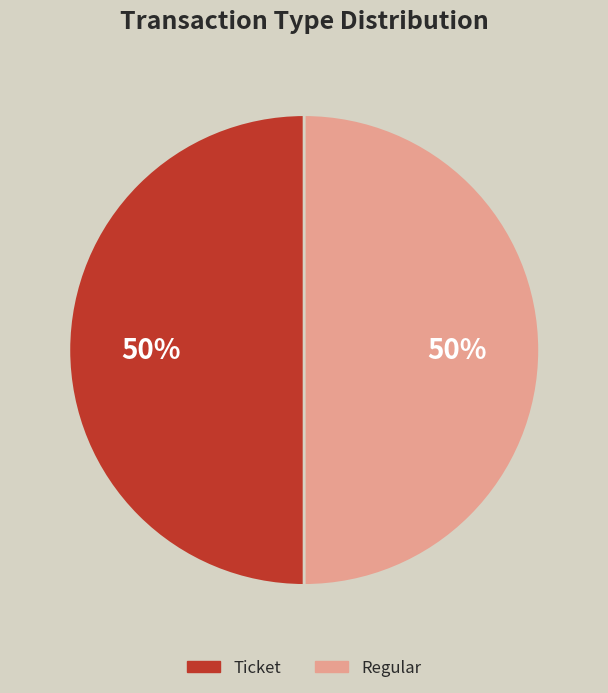

The Ticket slice represents 50% of the pie. True or false?

True